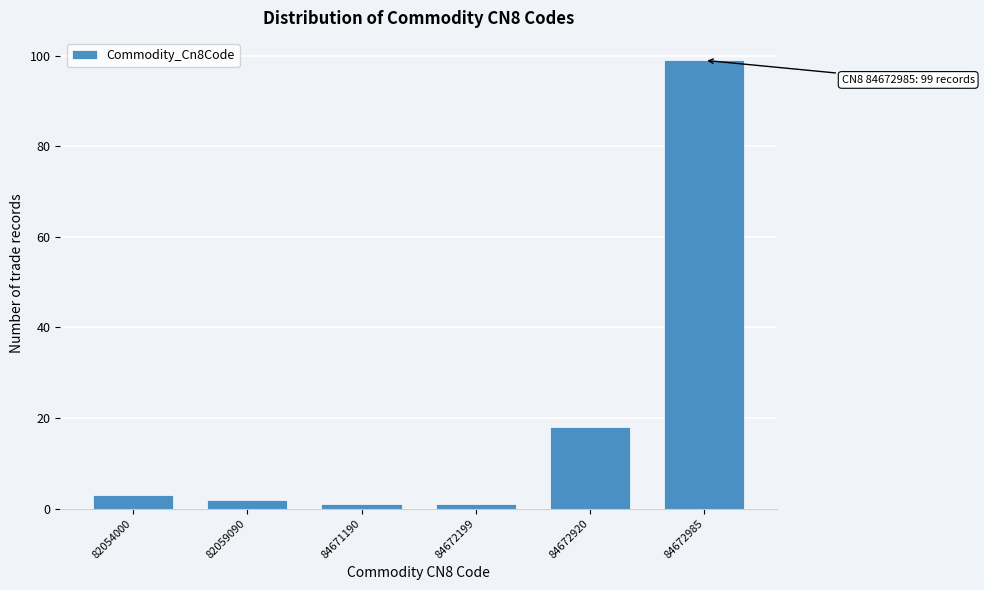

Reading left to right, transcribe all the data shown in this chart.

82054000=3	82059090=2	84671190=1	84672199=1	84672920=18	84672985=99